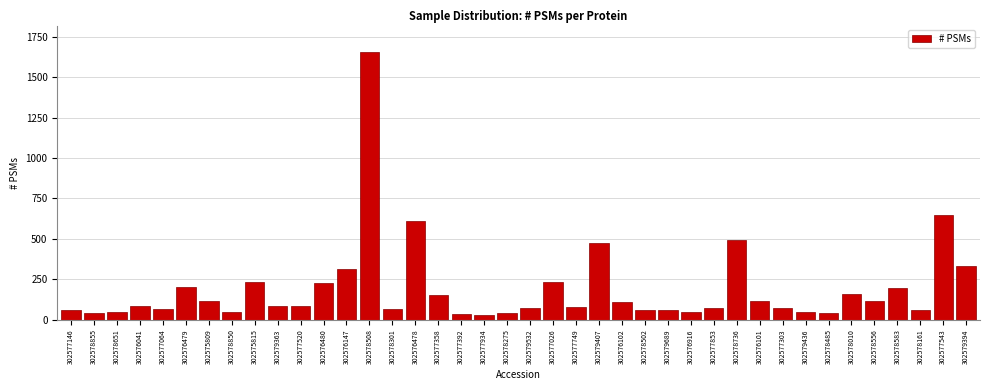

Which category has the highest value across all series?

302578508